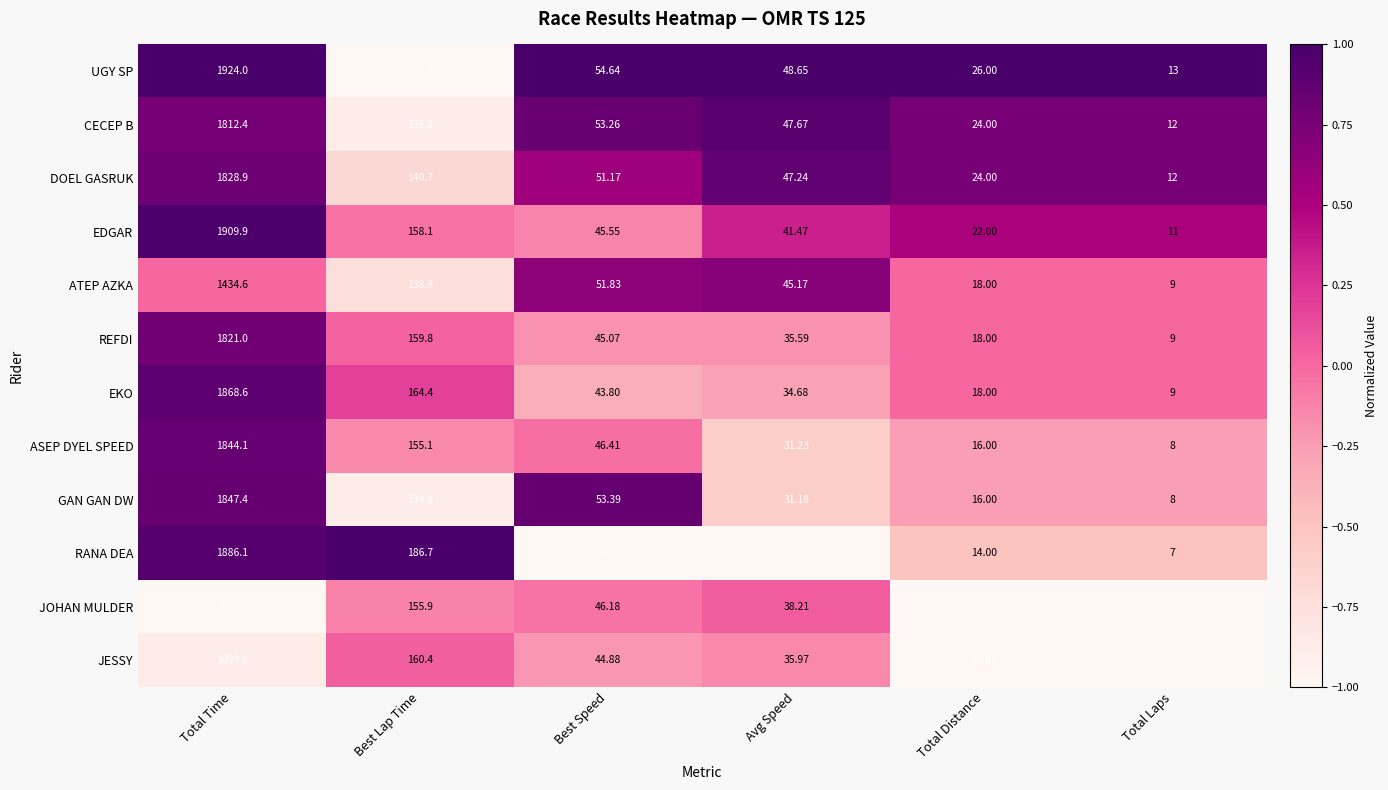

Where is JESSY nearest to the value 502?

Best Lap Time